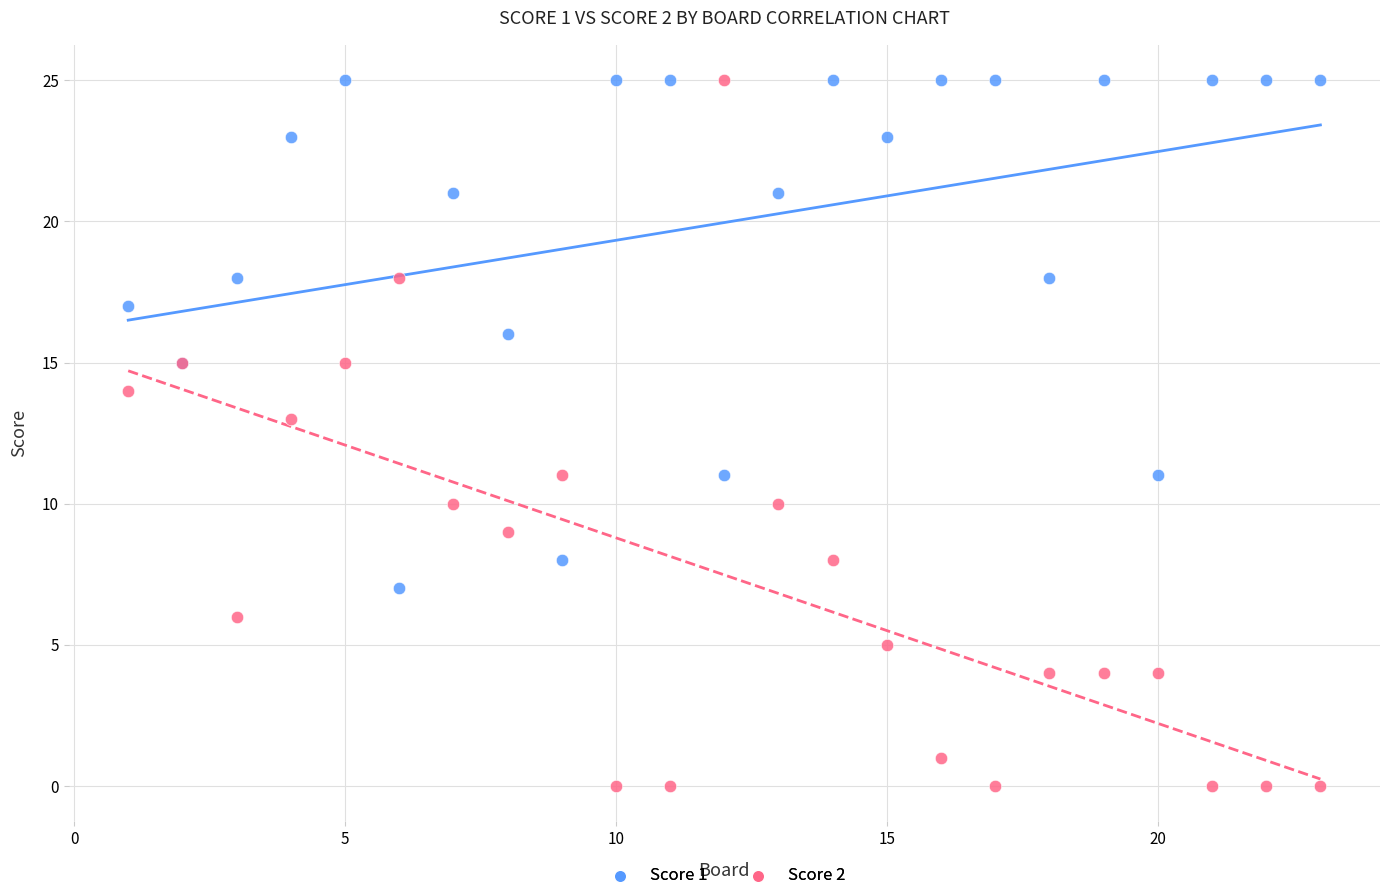

Which series has the widest spread of Y values?

Score 2